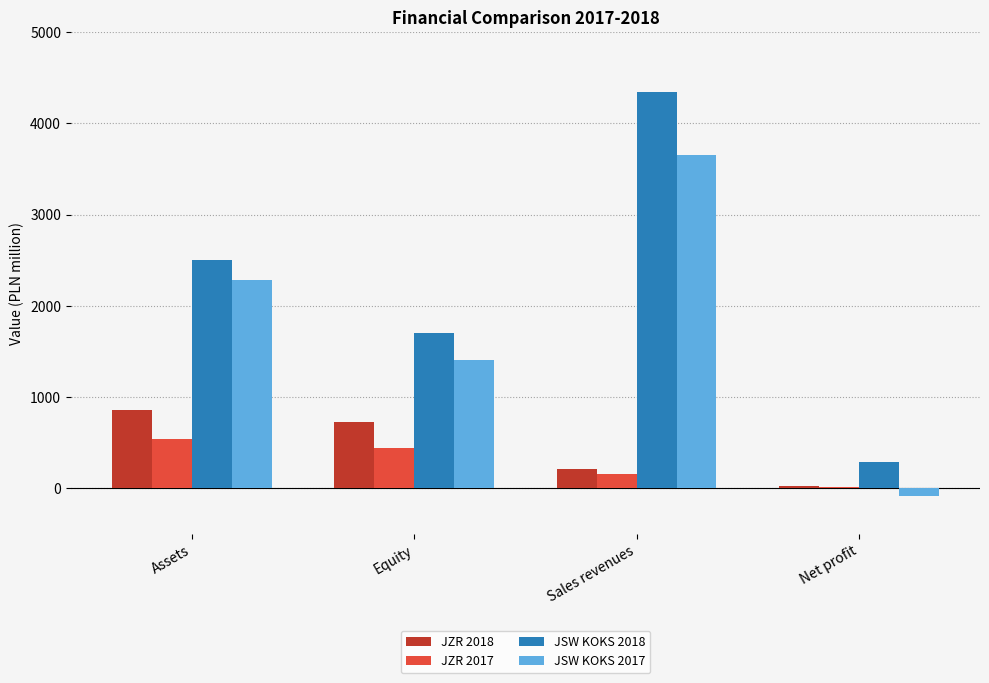

What is the label of the 4th bar from the right?

Assets